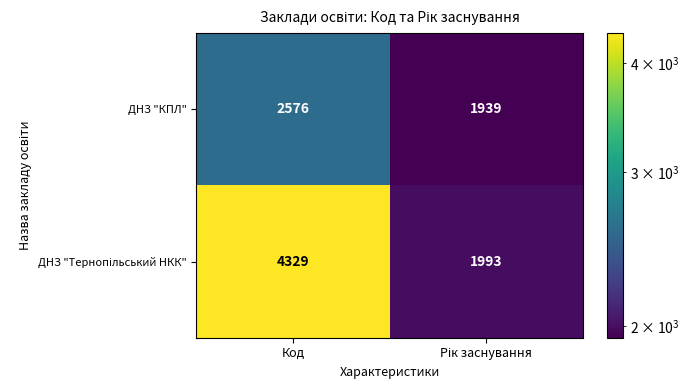

What is the average value of the ДНЗ "КПЛ" series?

2258